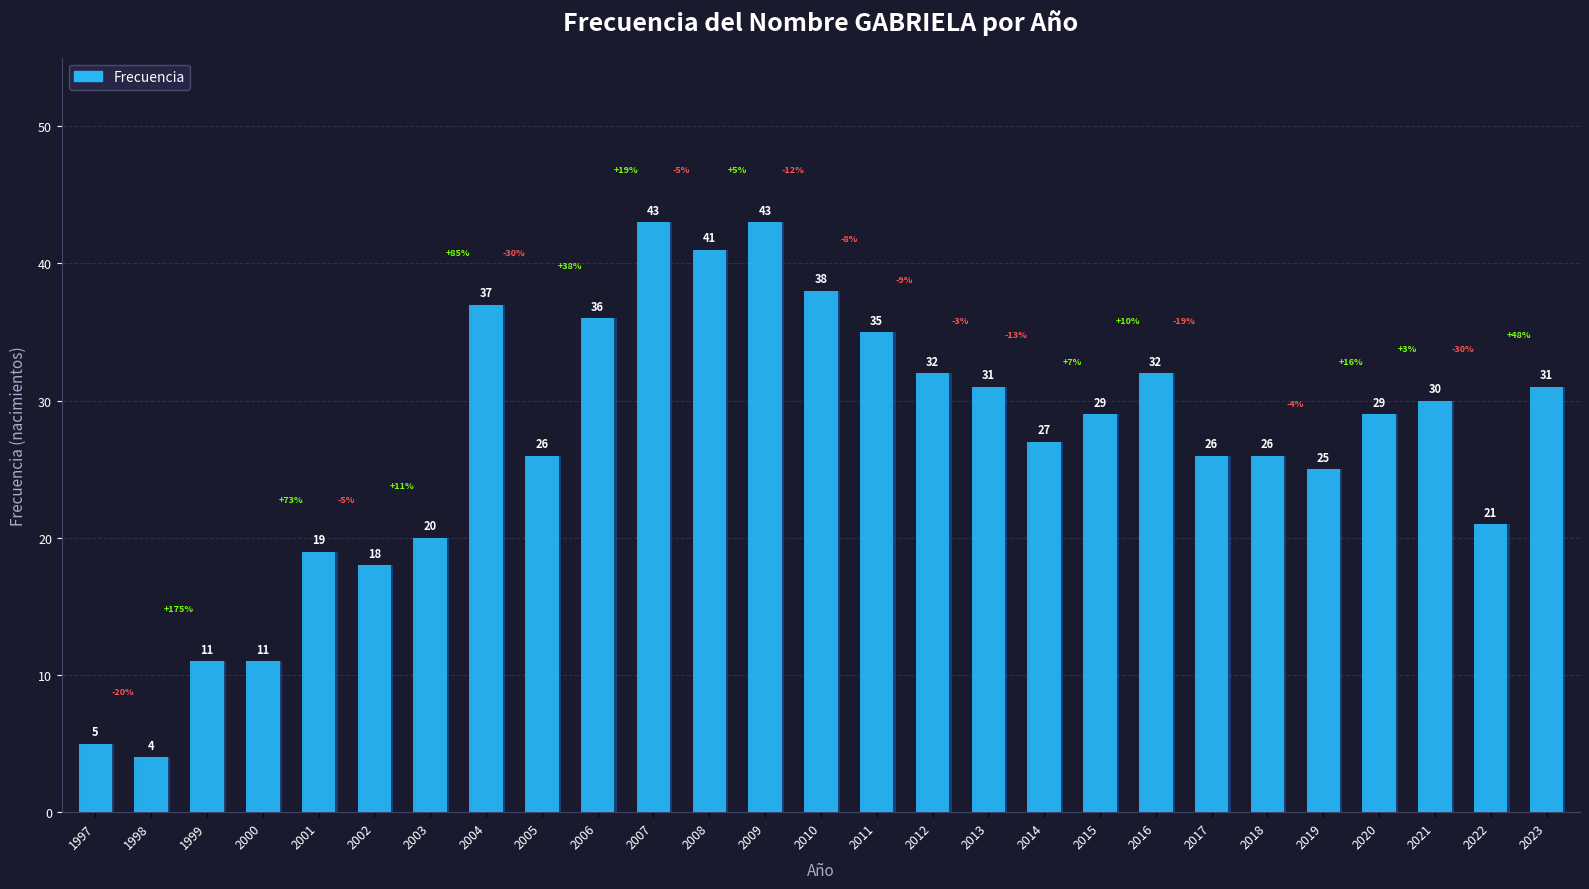

Rank the categories by value from highest to lowest.

2007, 2009, 2008, 2010, 2004, 2006, 2011, 2012, 2016, 2013, 2023, 2021, 2015, 2020, 2014, 2005, 2017, 2018, 2019, 2022, 2003, 2001, 2002, 1999, 2000, 1997, 1998